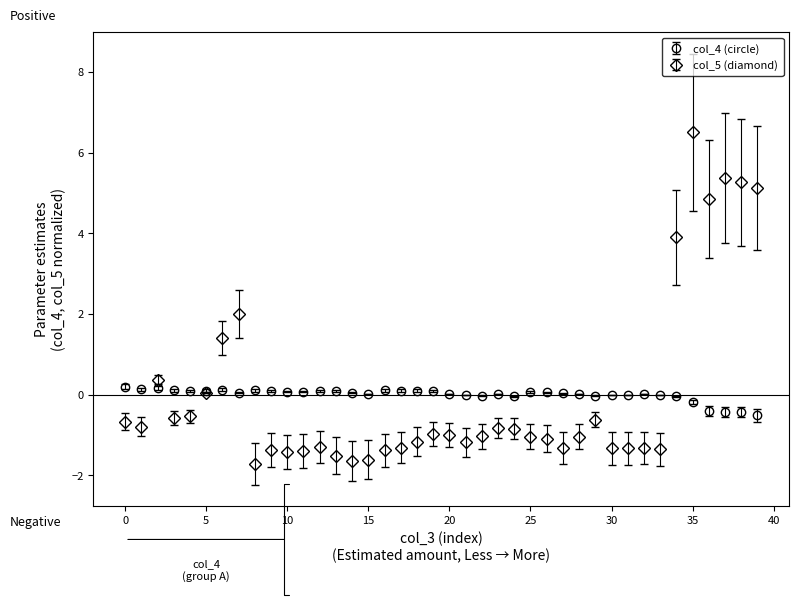

At how many categories does at least one series exceed 5?

4